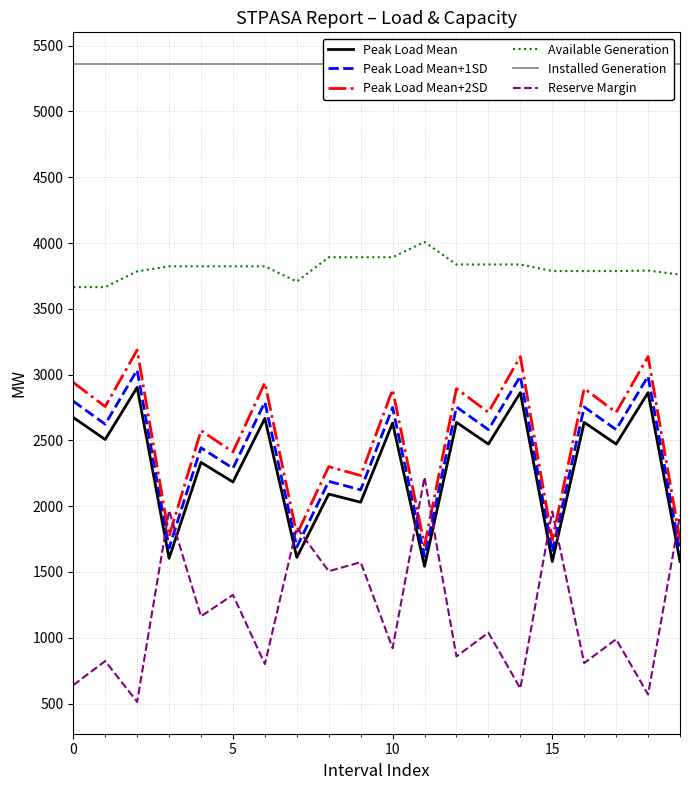

The Peak Load Mean+1SD series shows 4797 at 0. True or false?

False